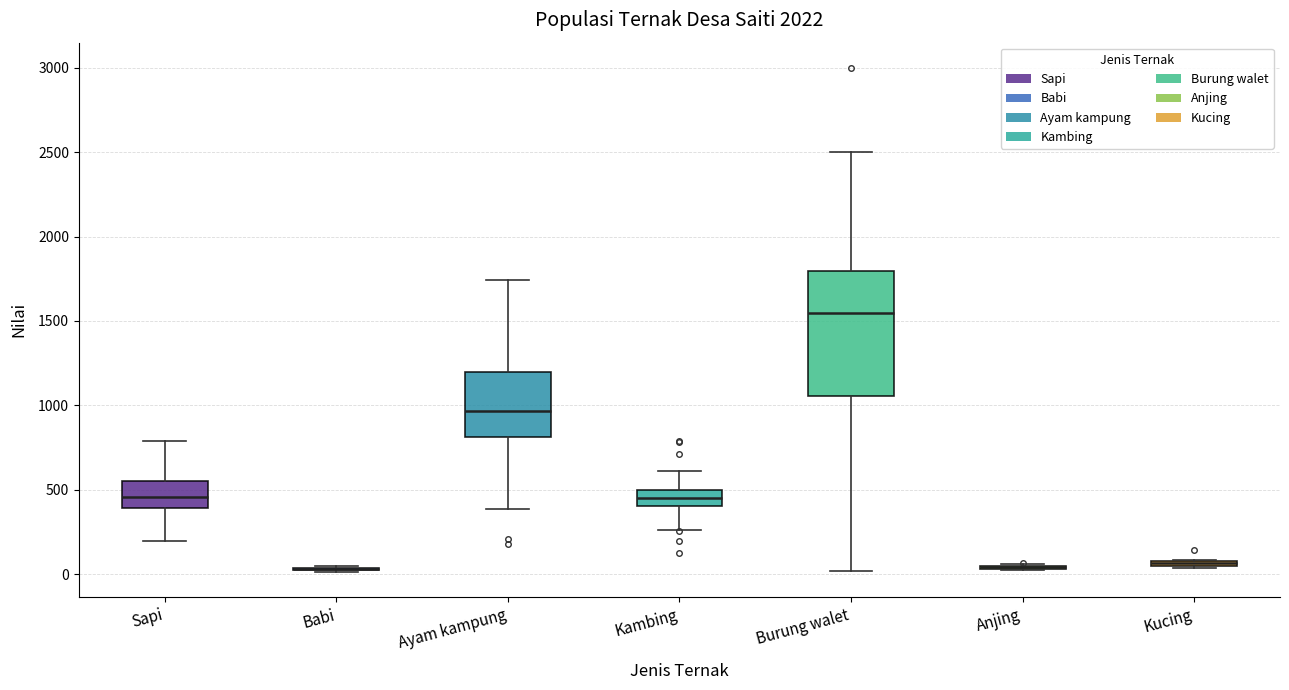

Where is the lower edge of the box for Sapi on the y-axis? The values are not printed on the chart, so give them approximately, as read against the axis.

400